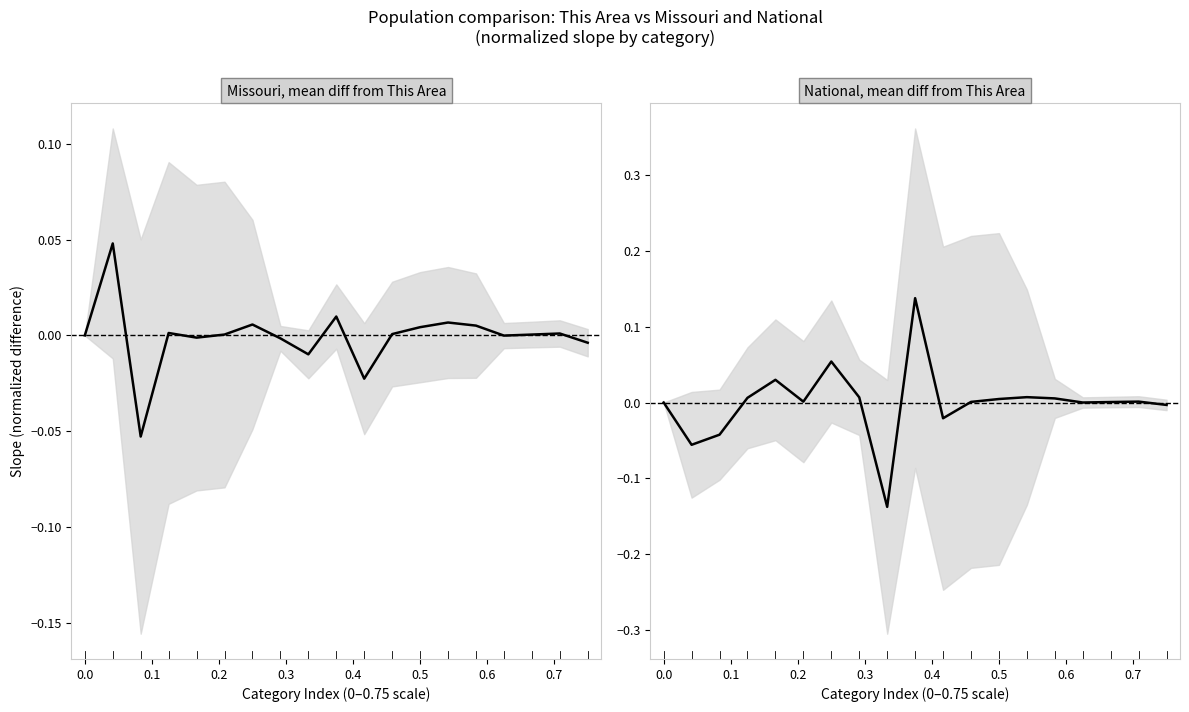

Which series ends up on top after the final intersection of Missouri, mean diff from This Area and National, mean diff from This Area?

National, mean diff from This Area